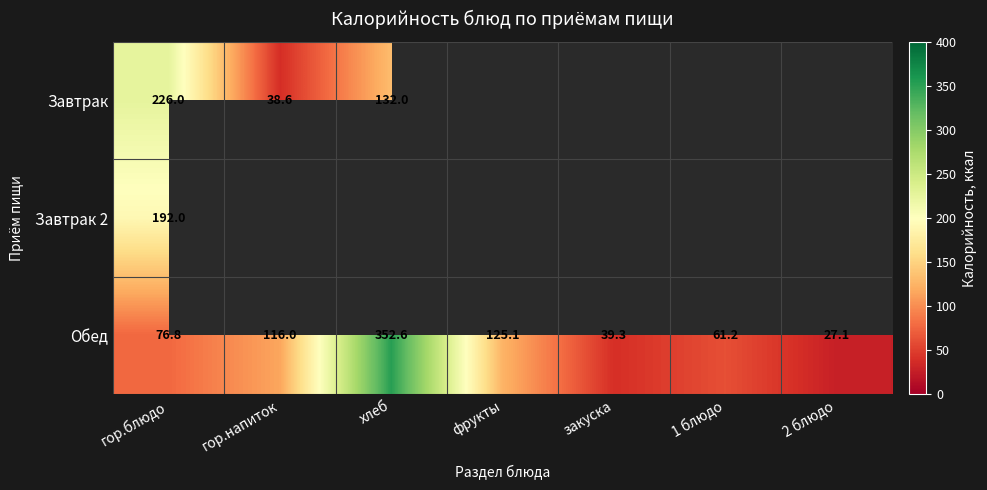

What is the spread (max minus min) of values at гор.блюдо?

149.2